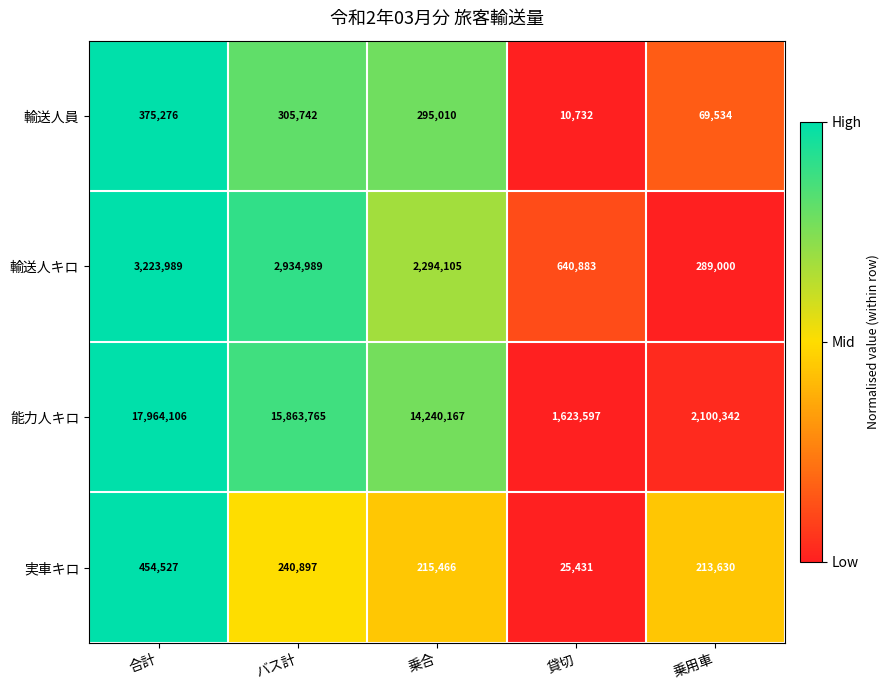

Where does the 輸送人キロ series first go above 2294105?

合計